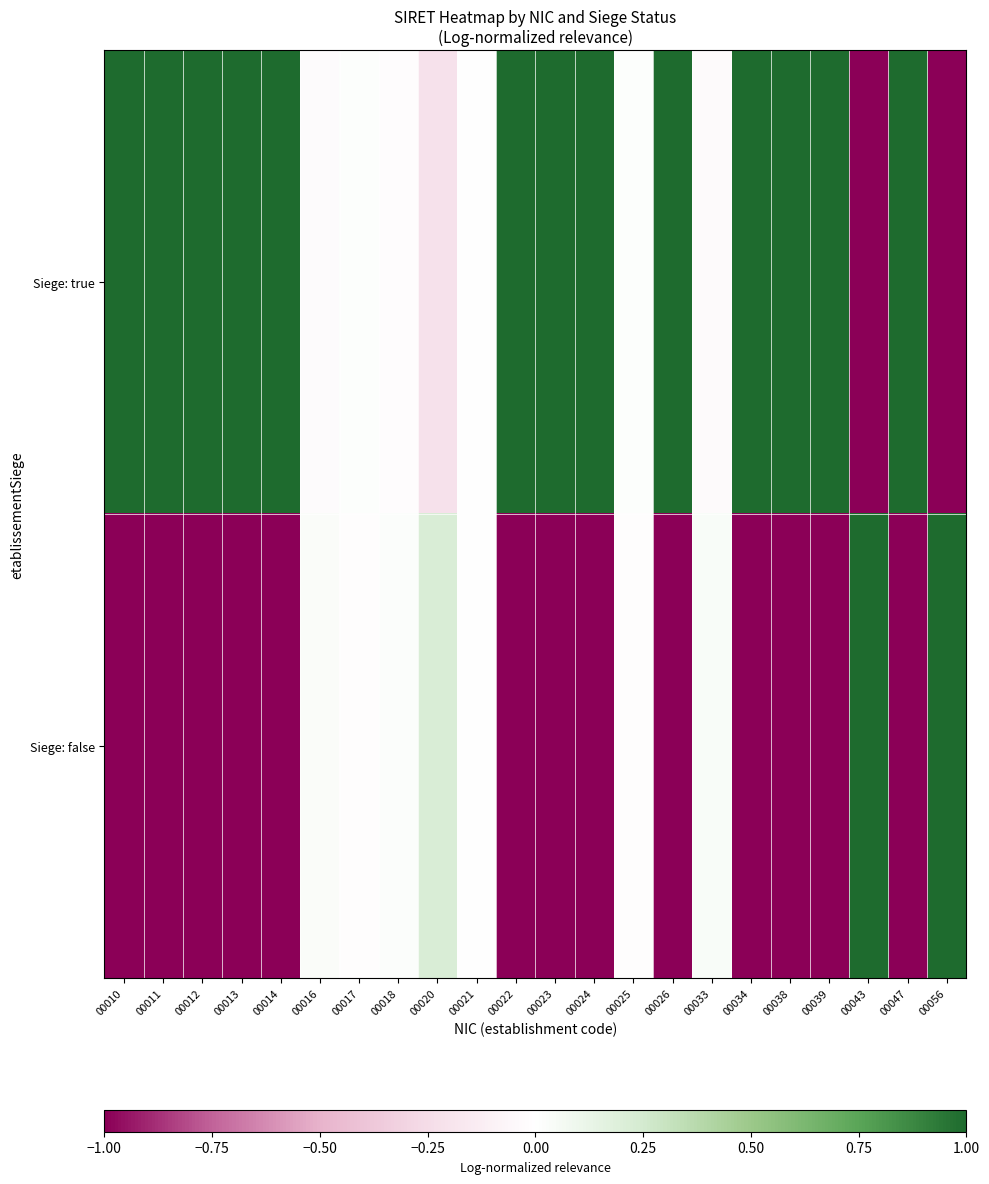

Which series changed the most between 00020 and 00024?

Siege: true